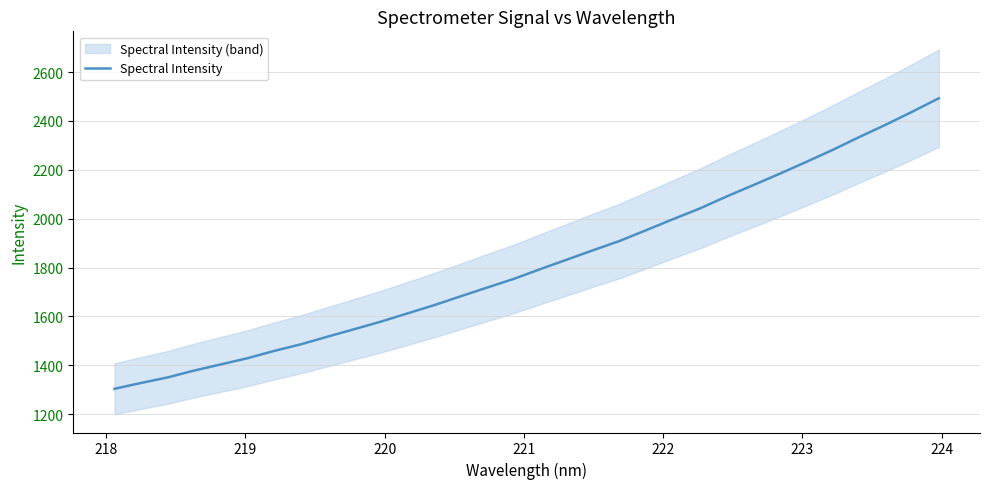

True or false: the data has more than 2 interior local peaks.

False